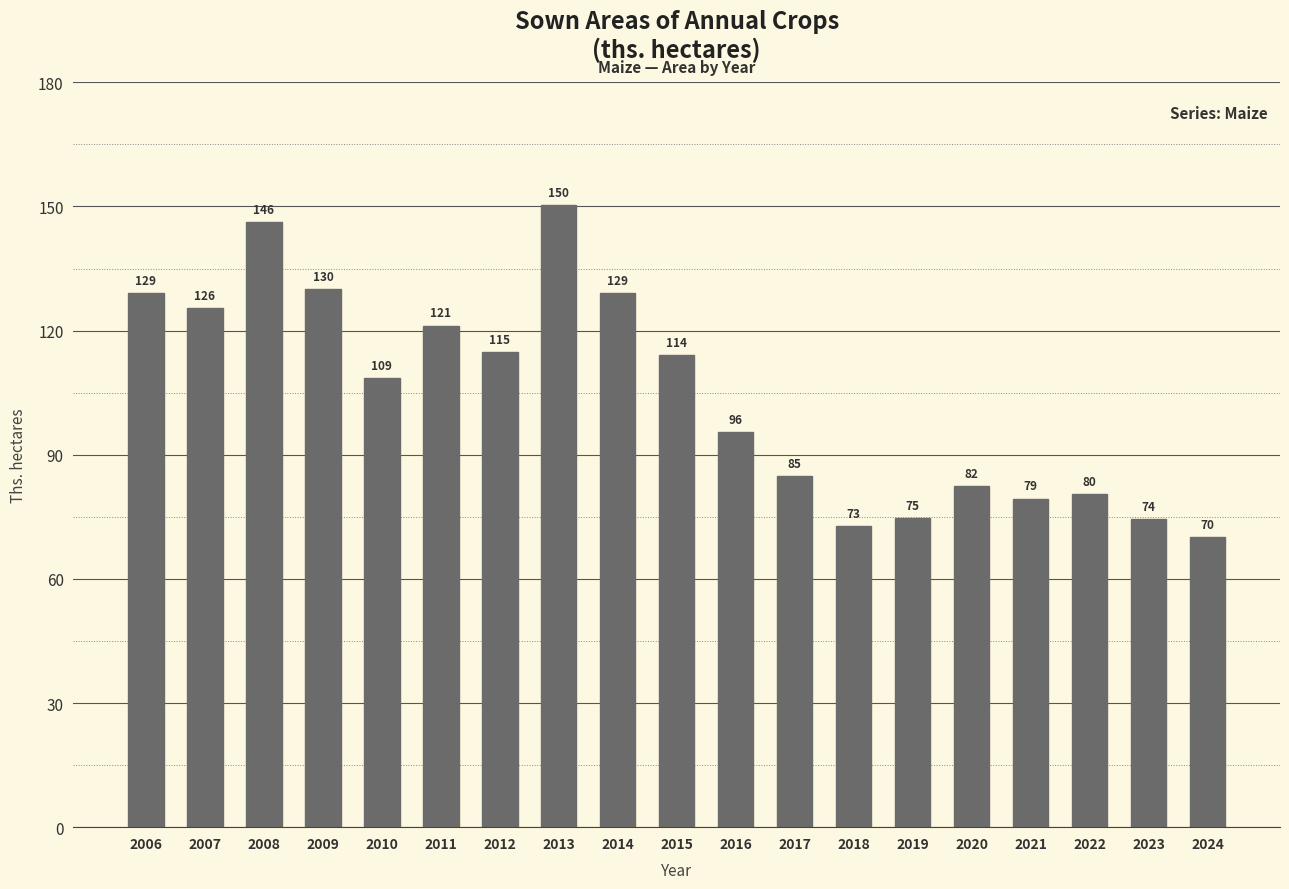

Which label corresponds to the smallest value in the chart?

2024